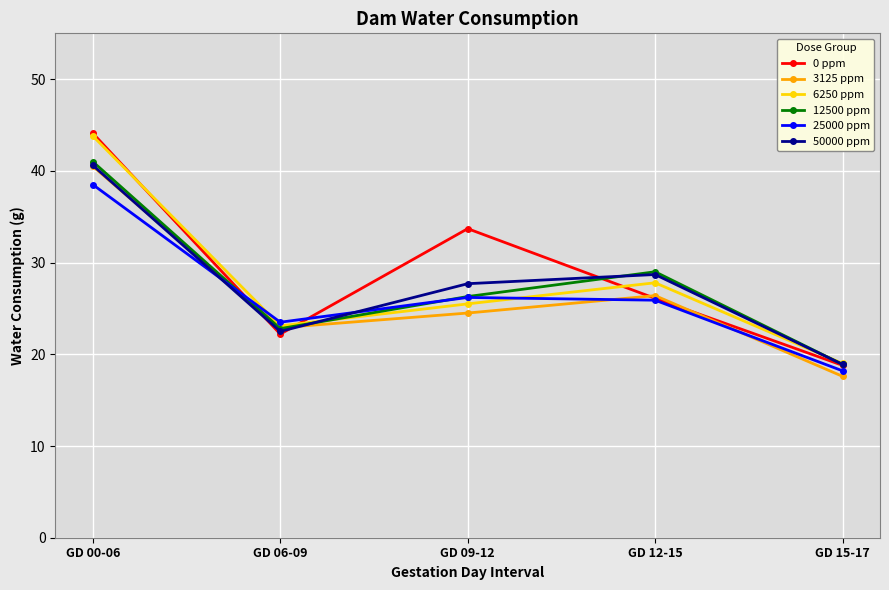

How many distinct data groups are displayed?

6